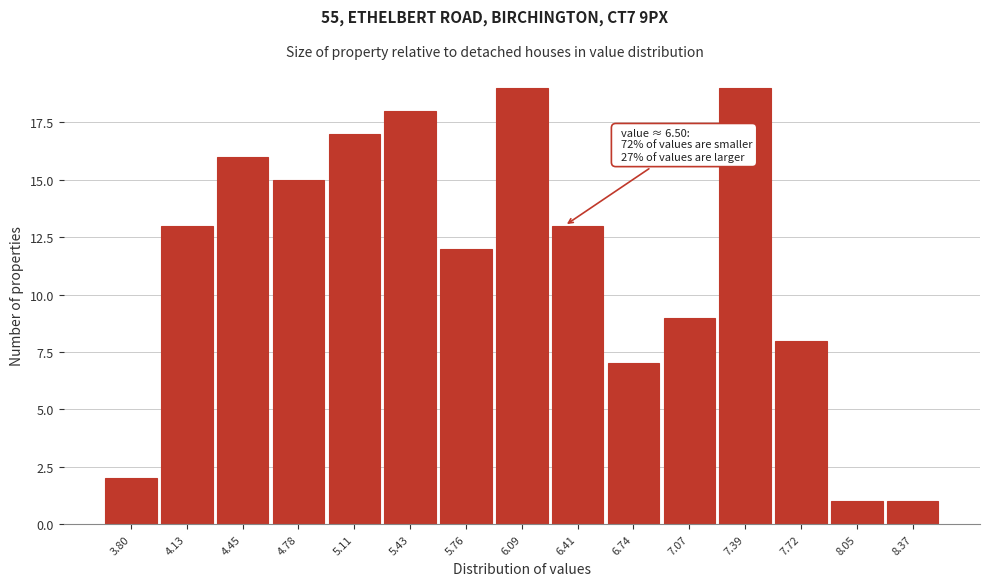

Reading left to right, transcribe all the data shown in this chart.

2	13	16	15	17	18	12	19	13	7	9	19	8	1	1